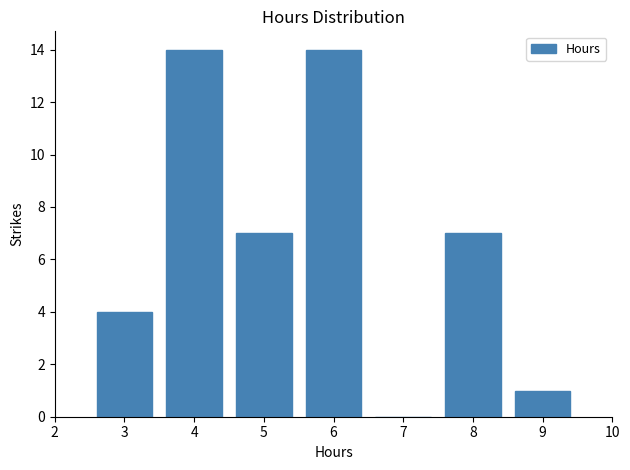

Reading left to right, what are all the values shown in this chart?

3=4	4=14	5=7	6=14	7=0	8=7	9=1